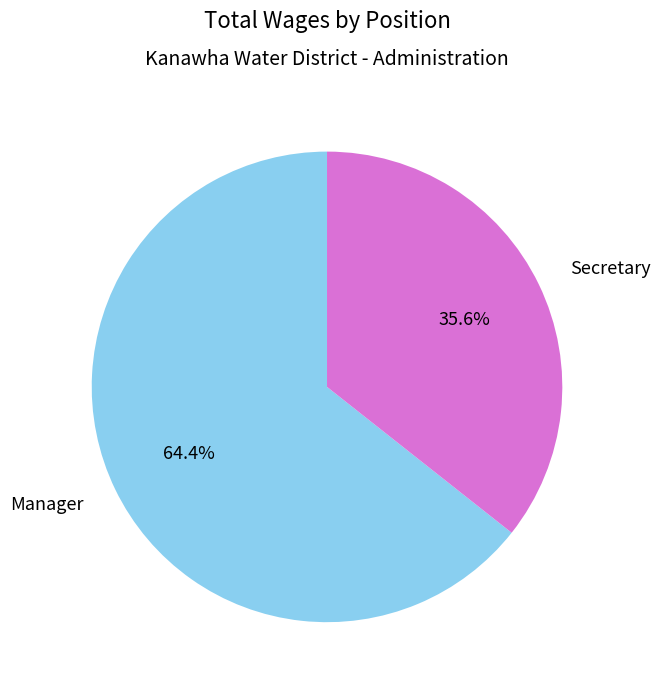

Count the number of slices in the pie.

2